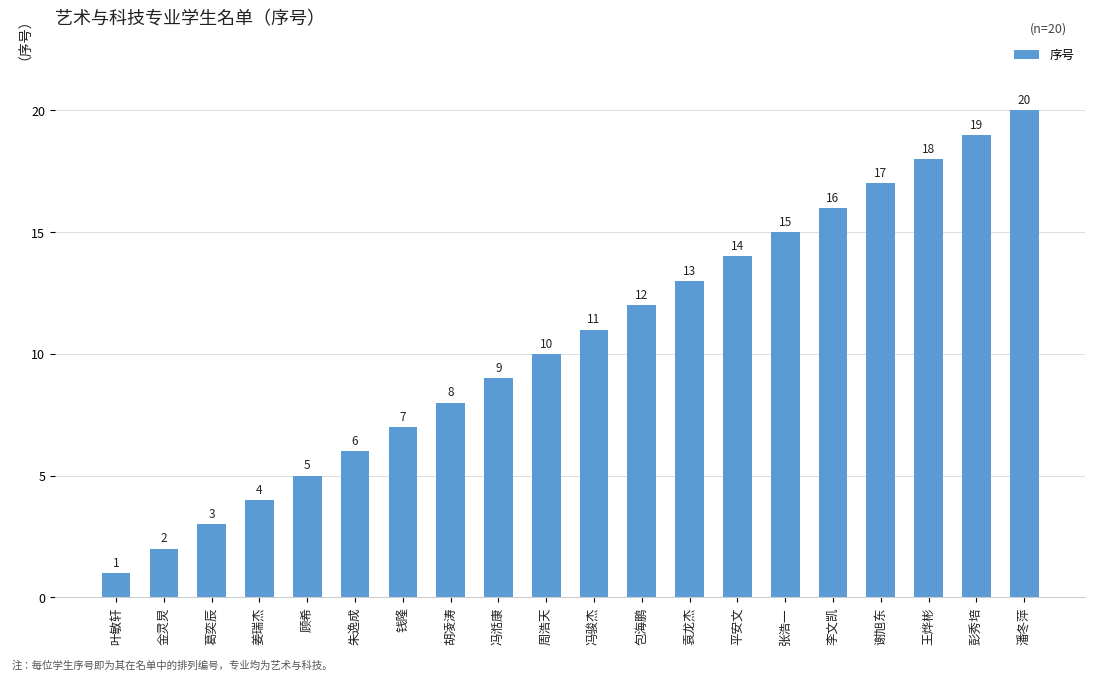

Reading left to right, transcribe all the data shown in this chart.

1	2	3	4	5	6	7	8	9	10	11	12	13	14	15	16	17	18	19	20